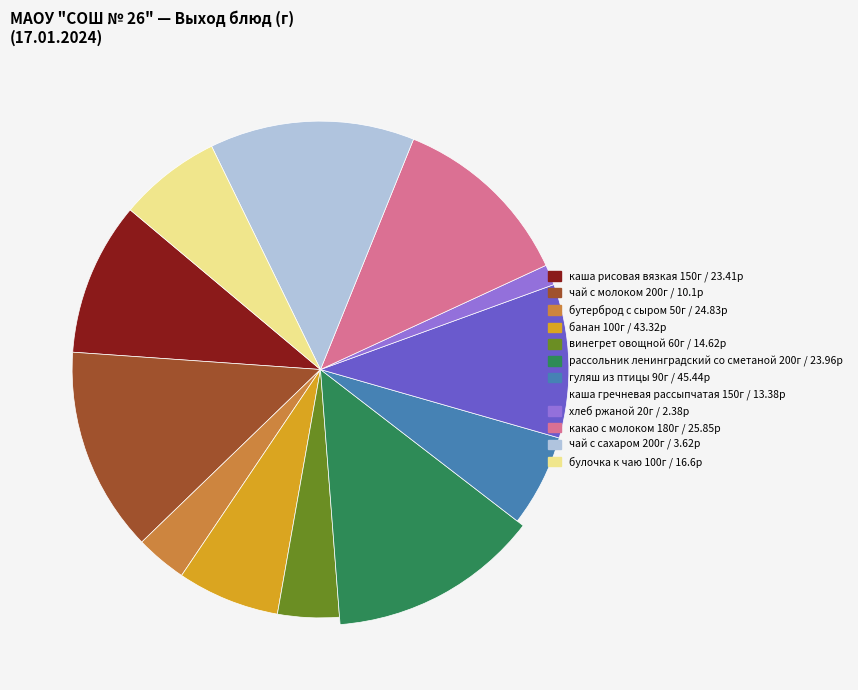

How many segments does this pie chart have?

12